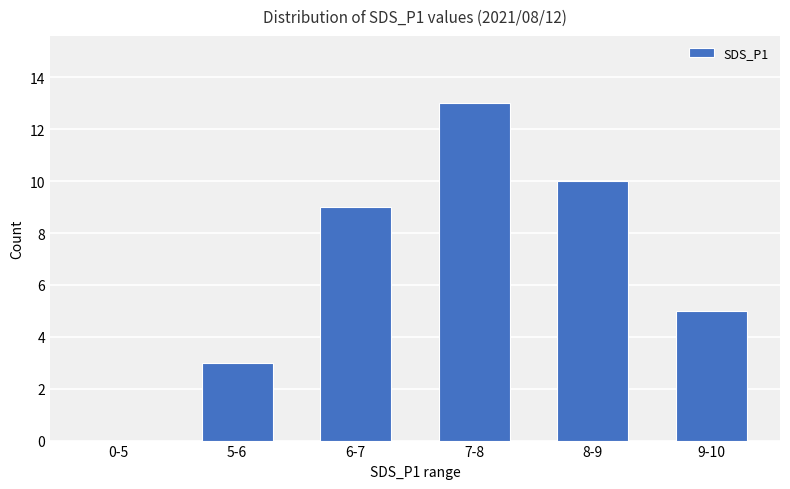

How many distinct data groups are displayed?

1